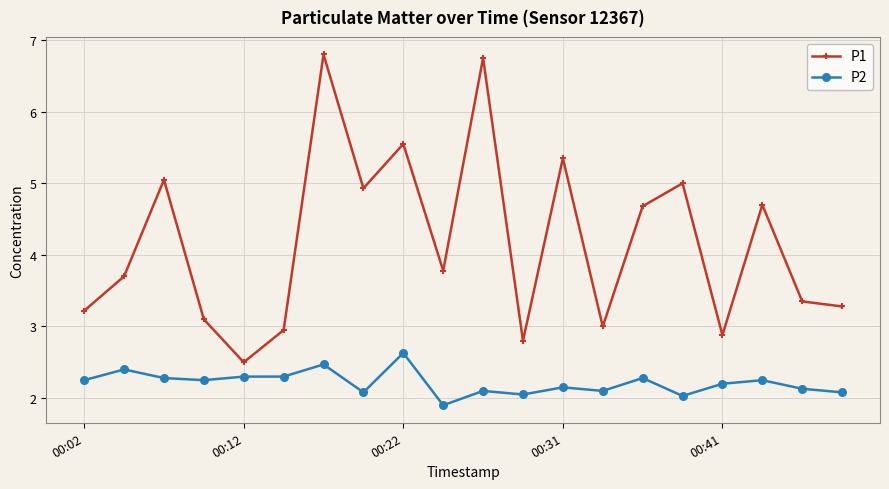

Which series has the widest spread of values?

P1